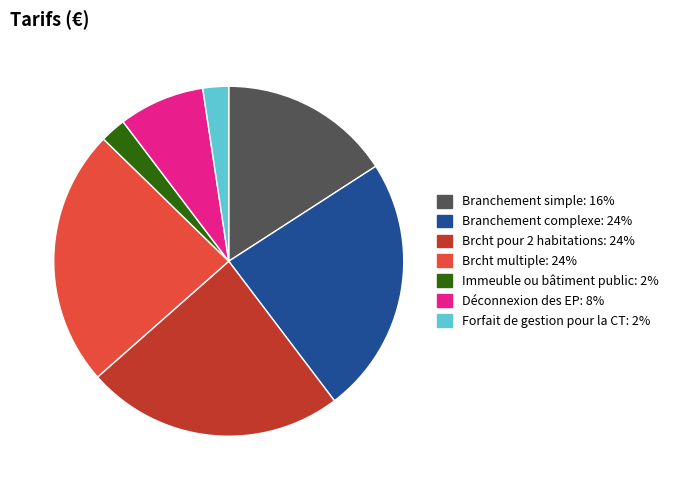

Is it true that Forfait de gestion pour la CT is 9% of the pie?

False